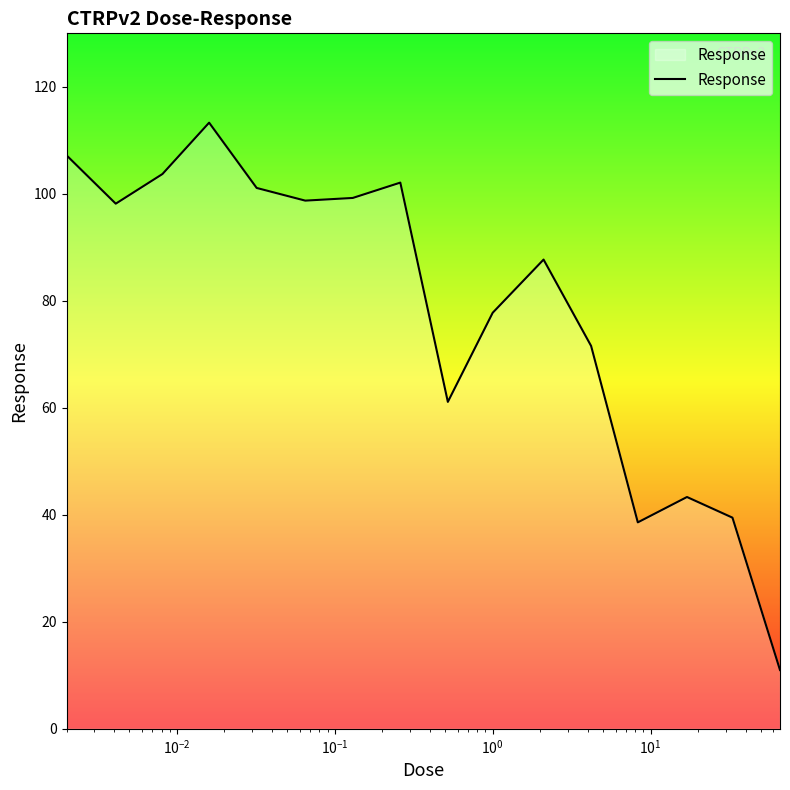

What is the difference between the maximum and minimum values?

102.3